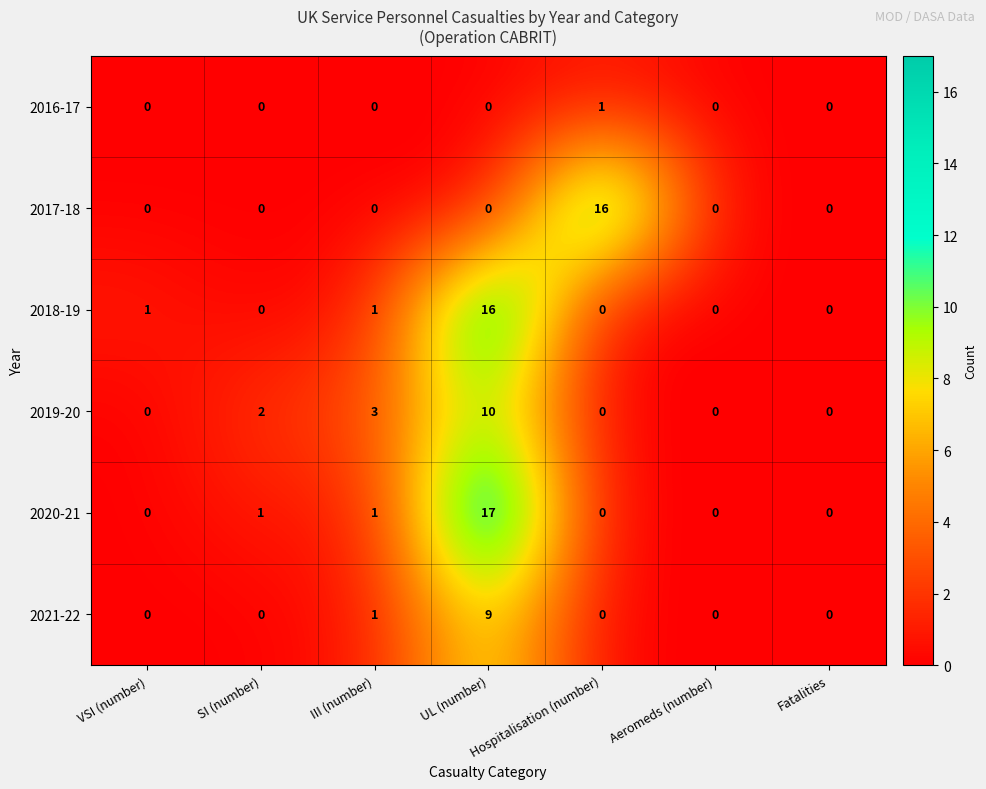

Which series has the largest total across all categories?

2020-21